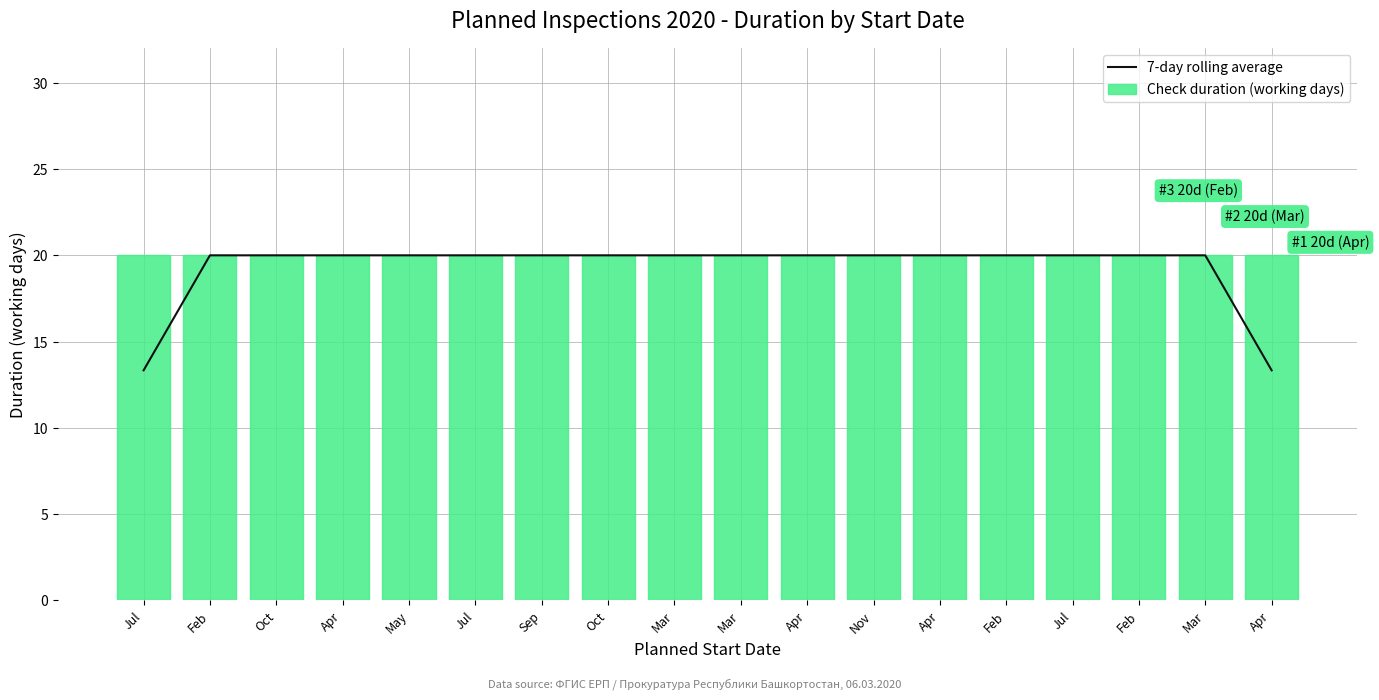

Between Jul and Mar, which series saw the biggest shift?

7-day rolling average